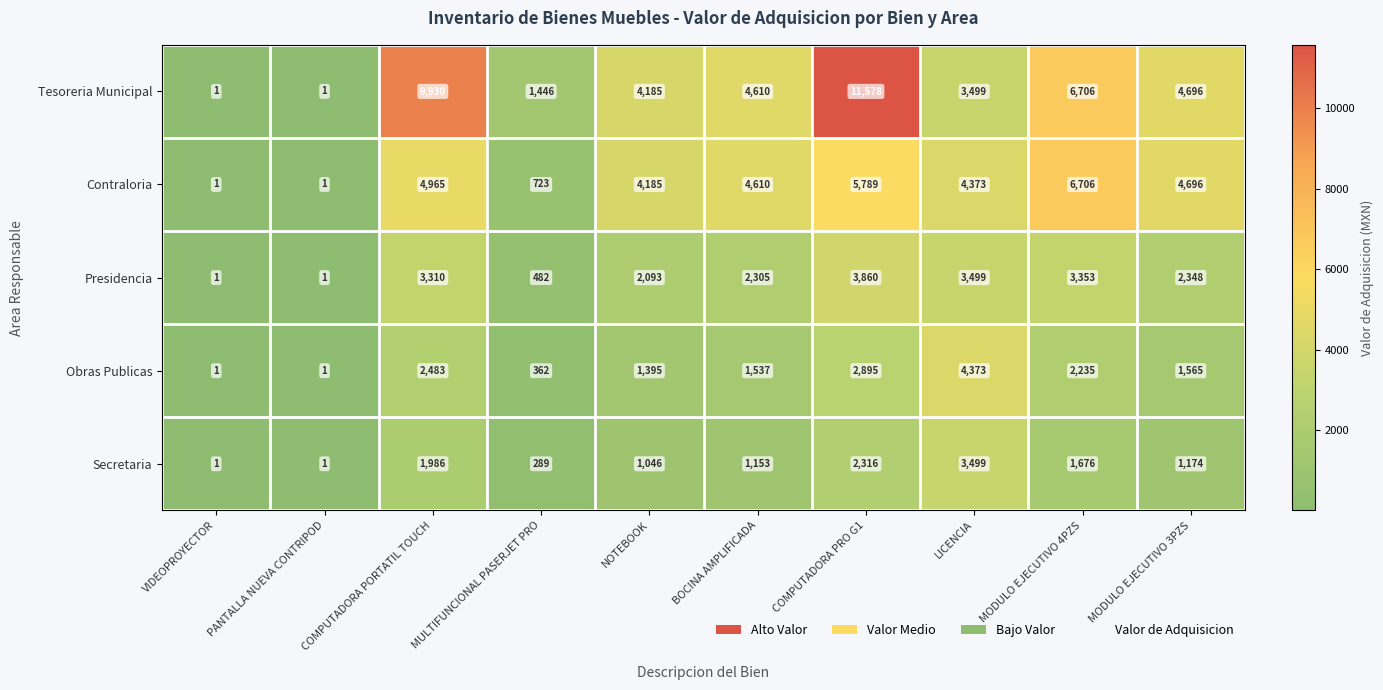

Rank the series at COMPUTADORA PORTATIL TOUCH from lowest to highest value.

Secretaria, Obras Publicas, Presidencia, Contraloria, Tesoreria Municipal